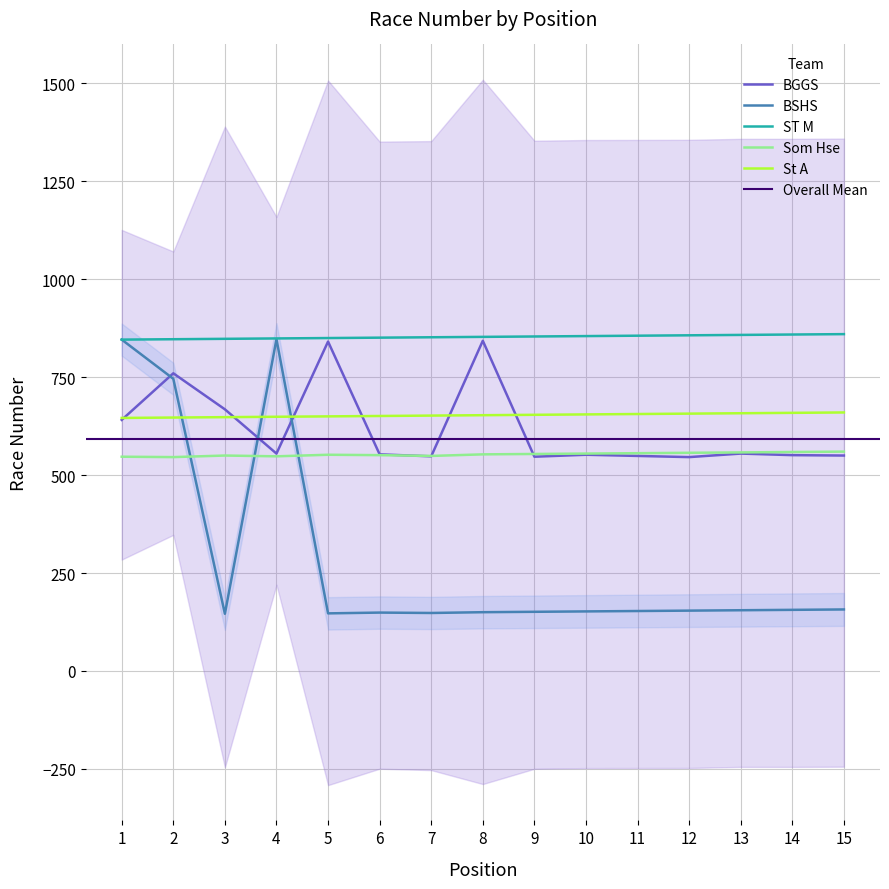

At which label is BSHS closest to 496?

2